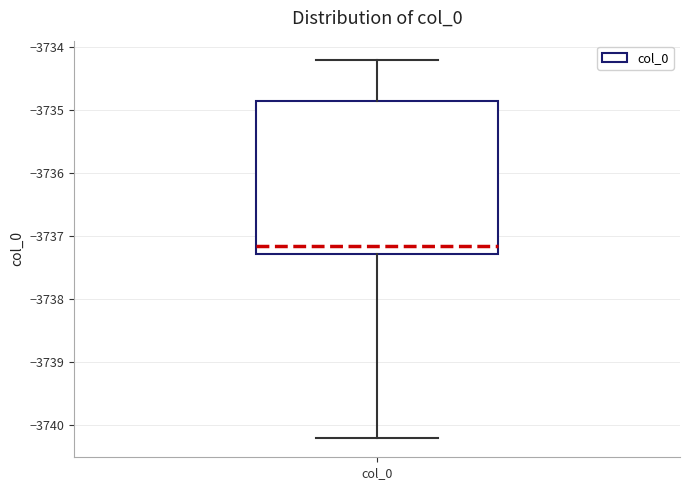

Transcribe this box plot: give where the median line is, the range the box spans, and where the two whiskers end, as read against the y-axis. The values are not printed on the chart, so give them approximately, as read against the axis.

median -3737.2, box -3737.3 to -3734.9, whiskers -3740.2 to -3734.2